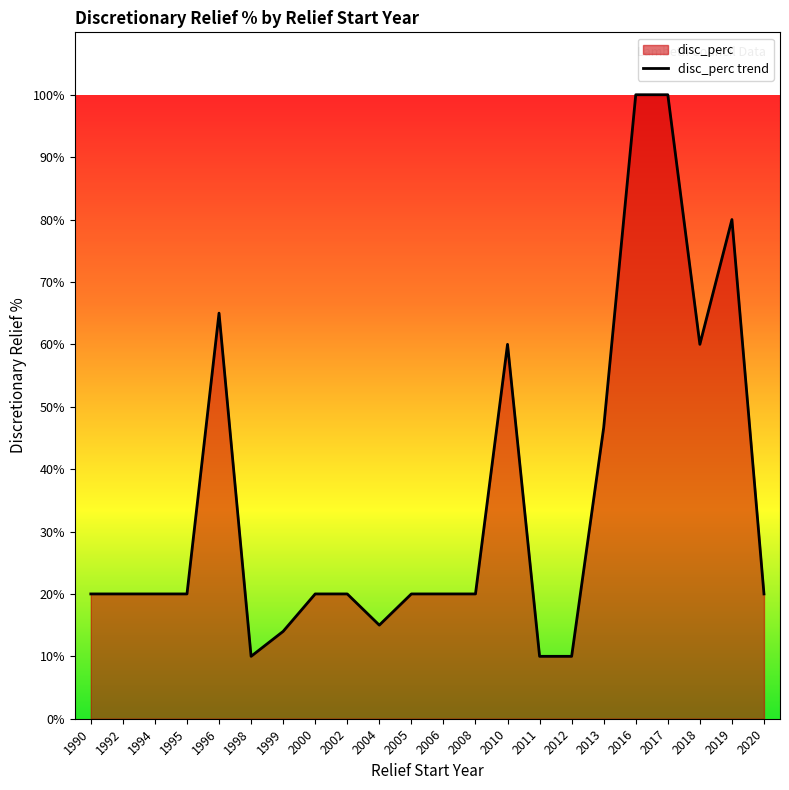

What is the change in value from 2016 to 2020?

-80.0